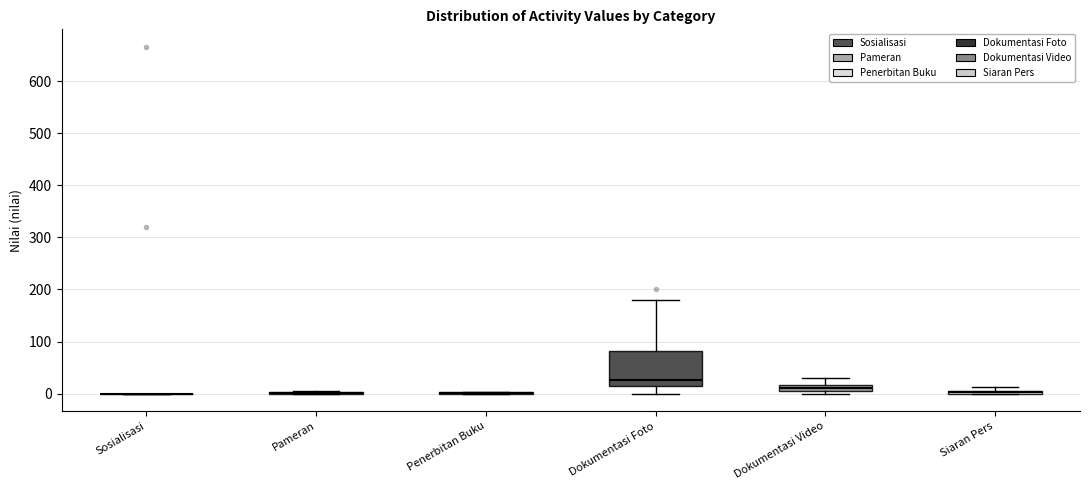

Which box is the tallest, from its lower edge to its upper edge?

Dokumentasi Foto